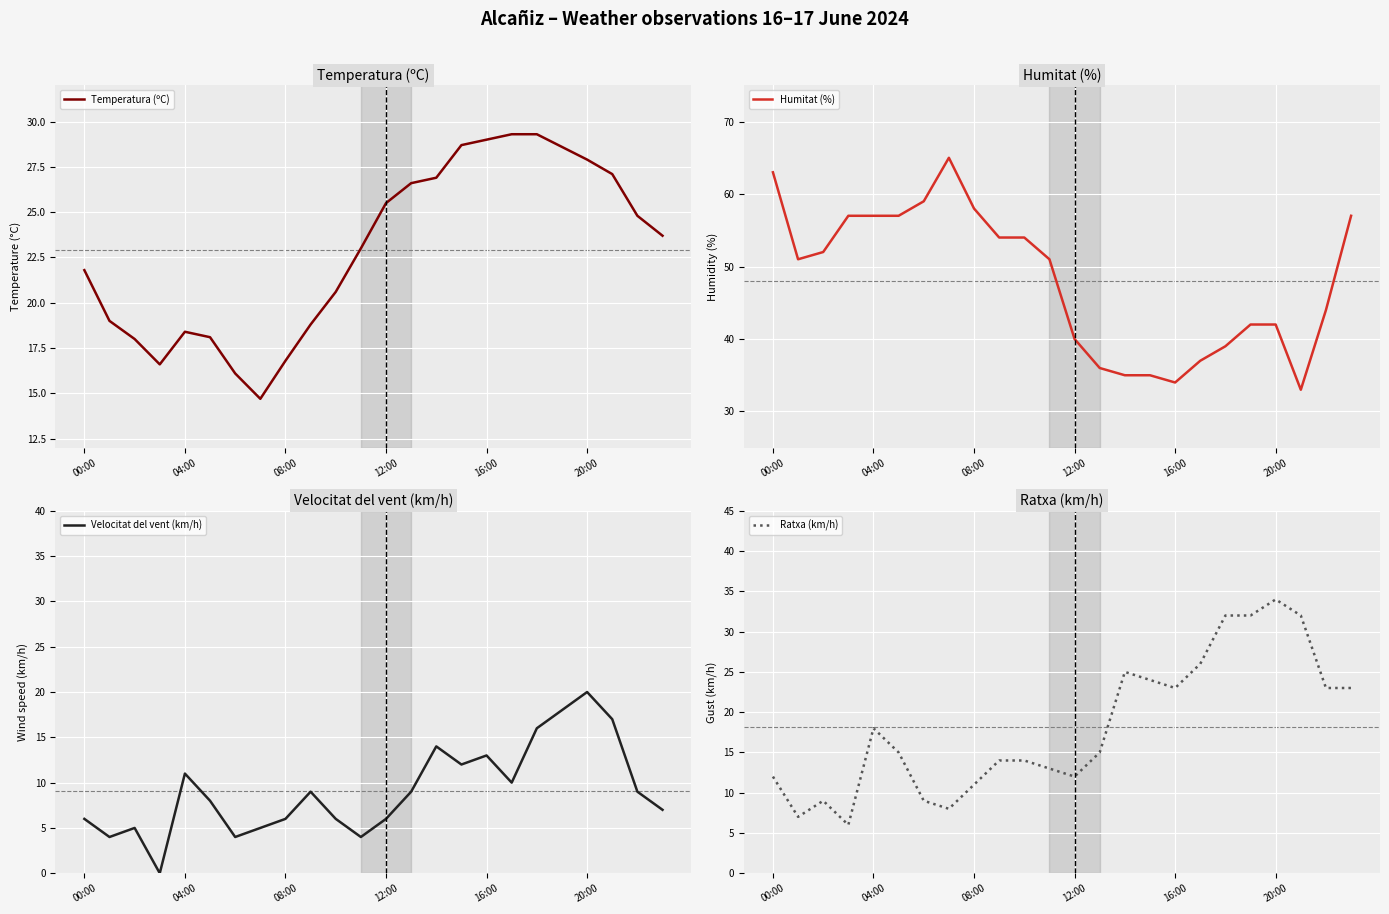

At which label is Ratxa (km/h) closest to 20?

04:00